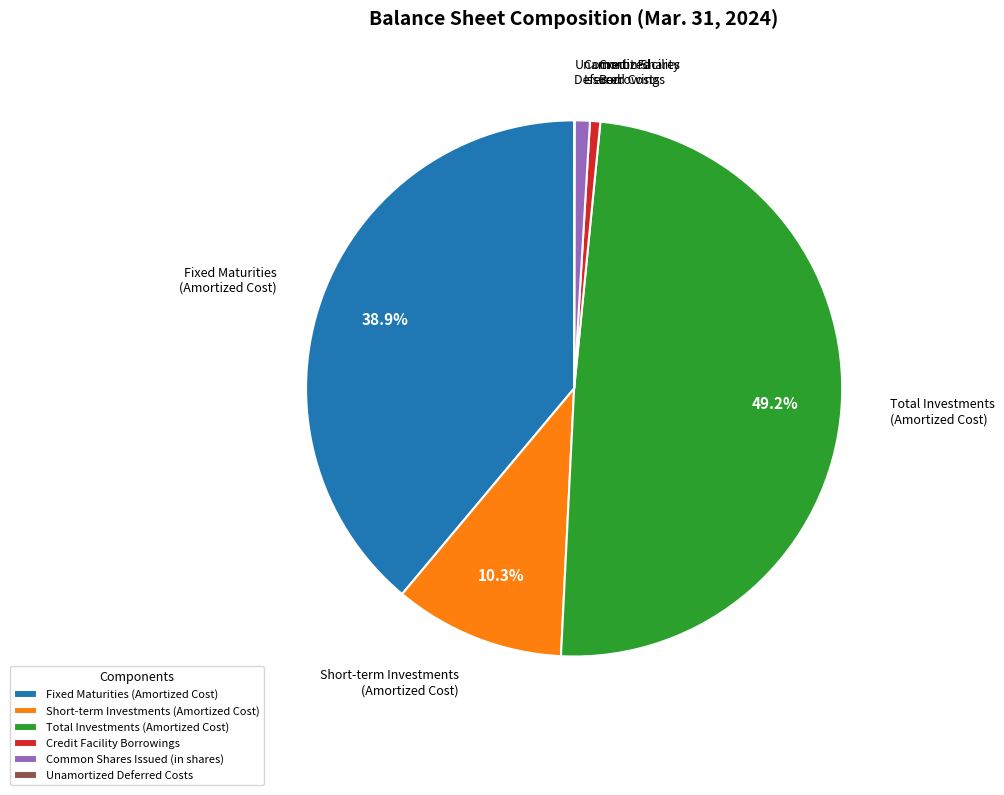

Is there a majority slice in this chart?

No